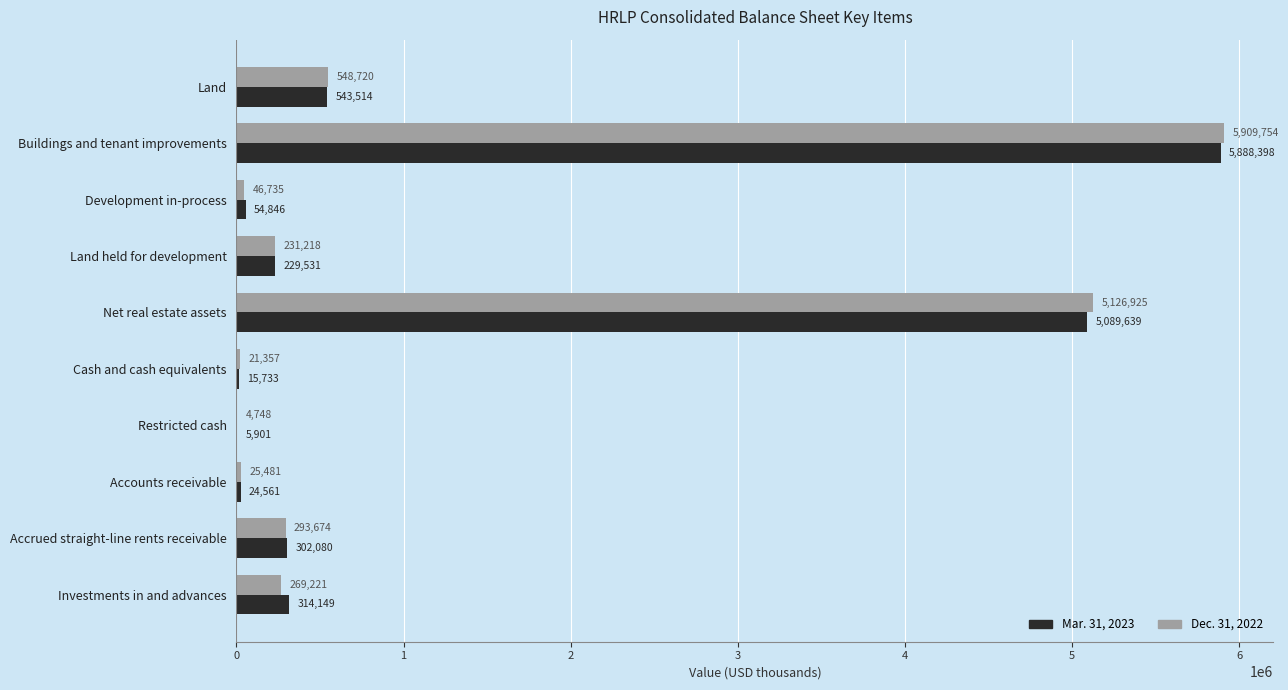

At which category is the sum across all series the highest?

Buildings and tenant improvements